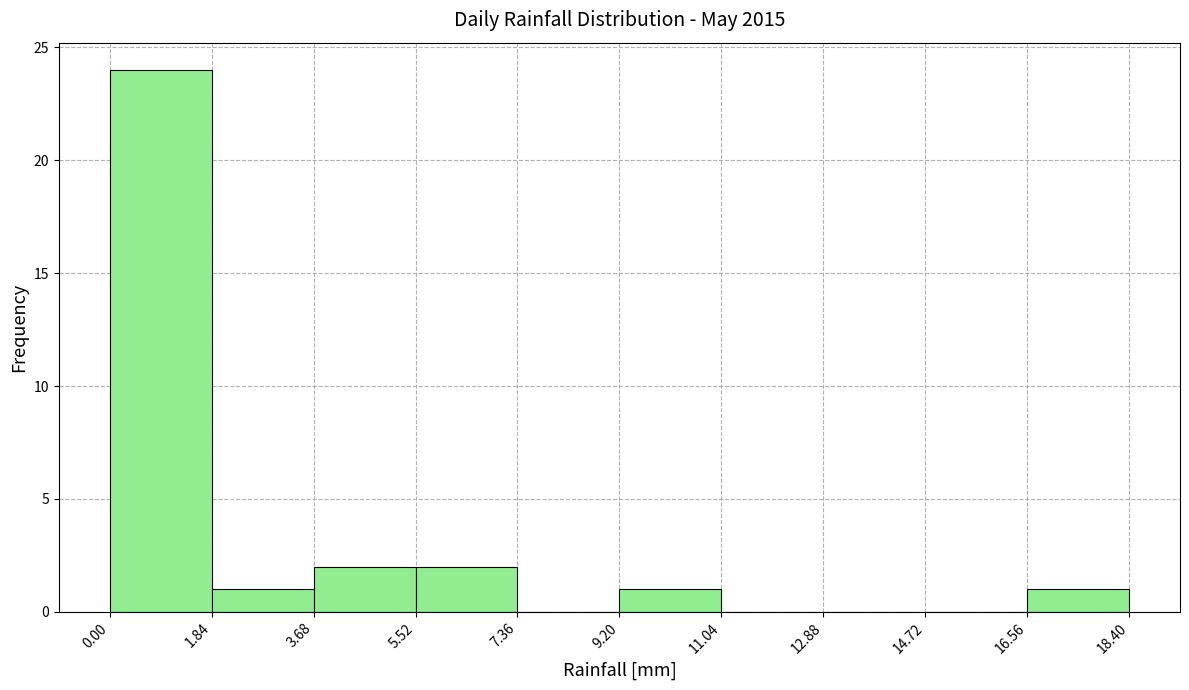

Reading left to right, list every bar in this chart as the range it spans on the x-axis followed by its height. The values are not printed on the chart, so give them approximately, as read against the axis.

0.00 to 1.84: 24
1.84 to 3.68: 1
3.68 to 5.52: 2
5.52 to 7.36: 2
7.36 to 9.20: 0
9.20 to 11.04: 1
11.04 to 12.88: 0
12.88 to 14.72: 0
14.72 to 16.56: 0
16.56 to 18.40: 1